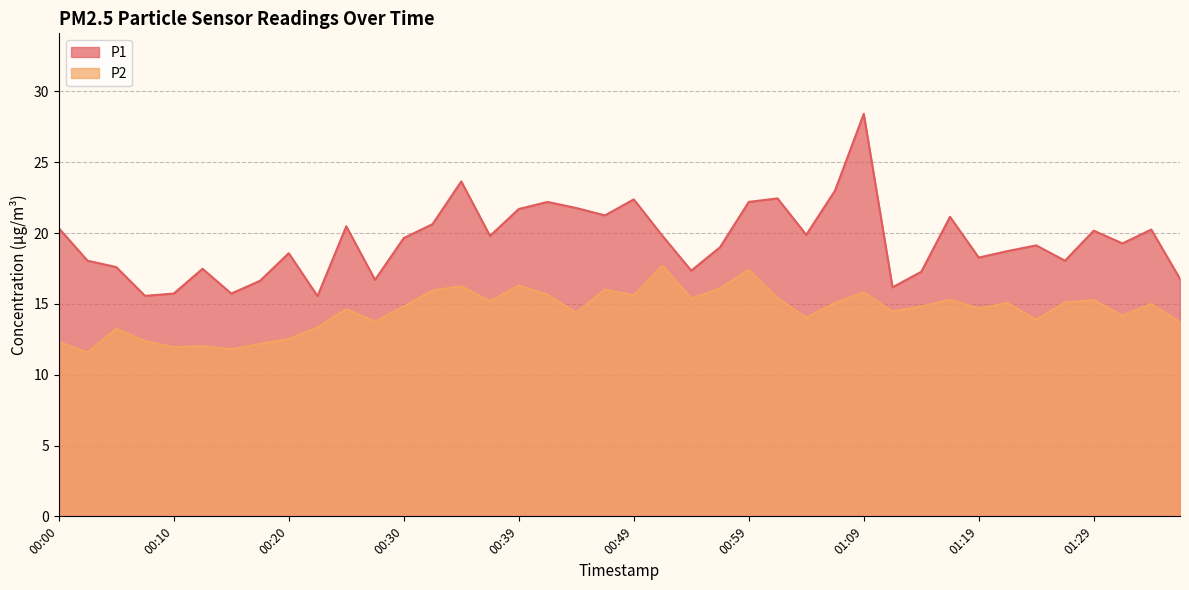

Does the chart display data point markers on the line(s)?

No